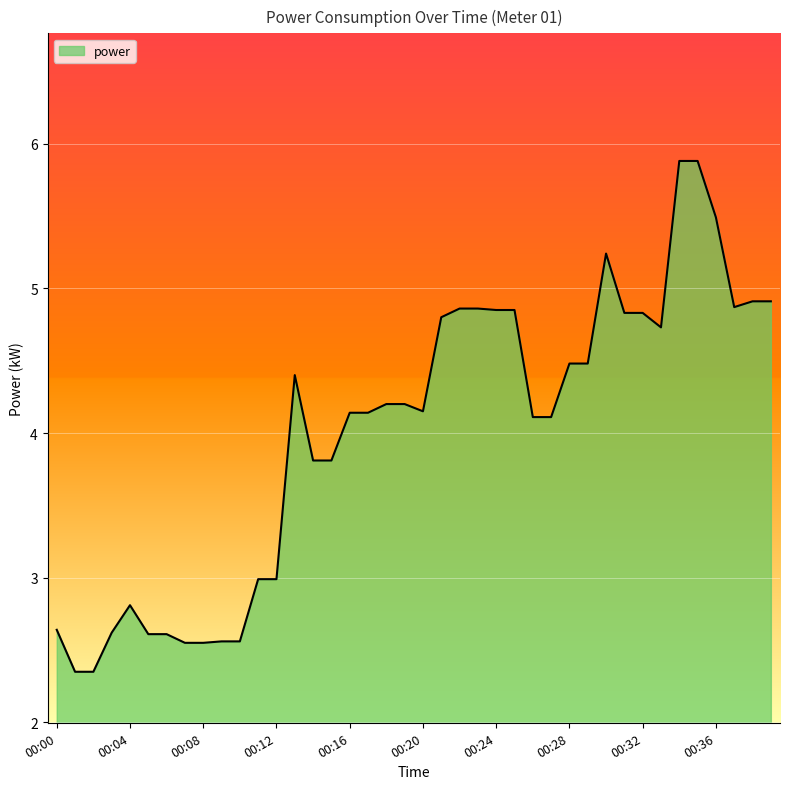

How many distinct data groups are displayed?

1